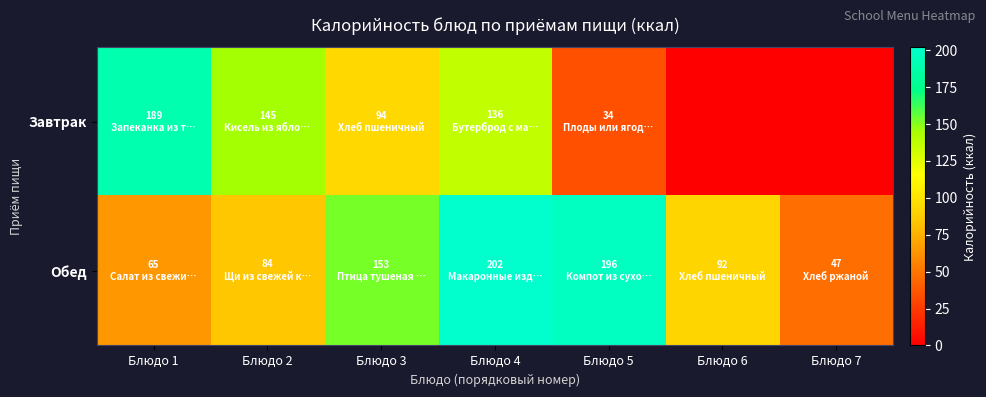

At Блюдо 5, list the series in order from largest to smallest.

Обед, Завтрак